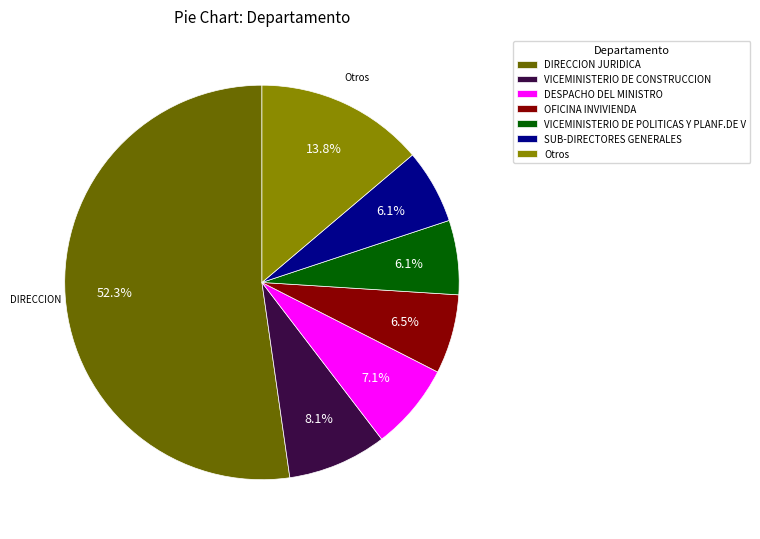

The DESPACHO DEL MINISTRO slice represents 1% of the pie. True or false?

False